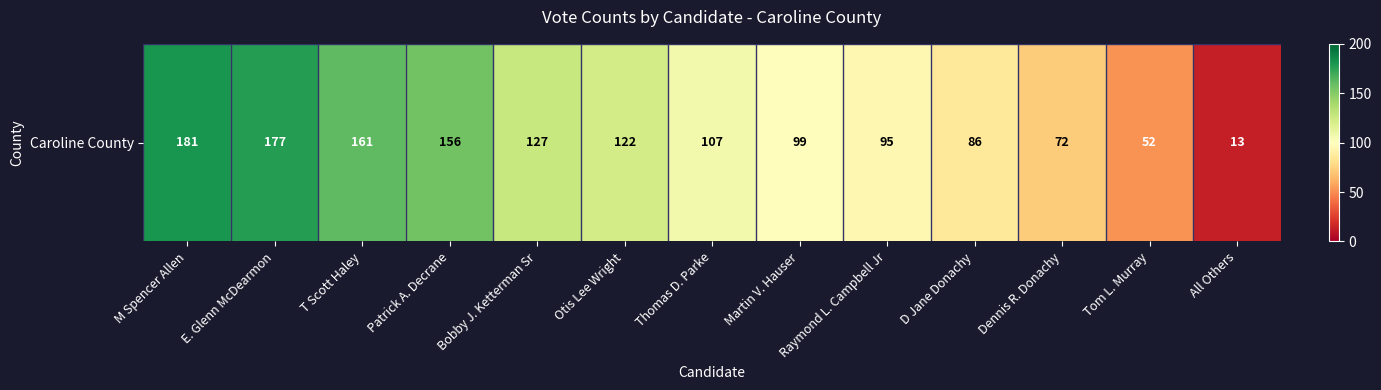

The value at Patrick A. Decrane is 97. True or false?

False